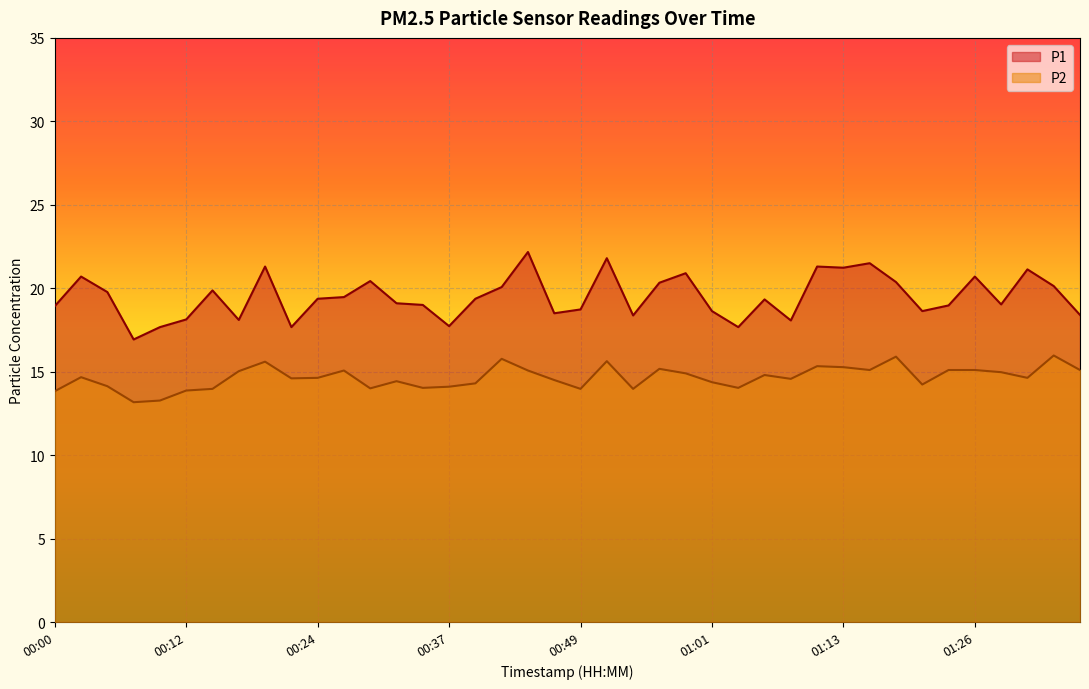

The P1 series shows 24.3 at 00:54. True or false?

False